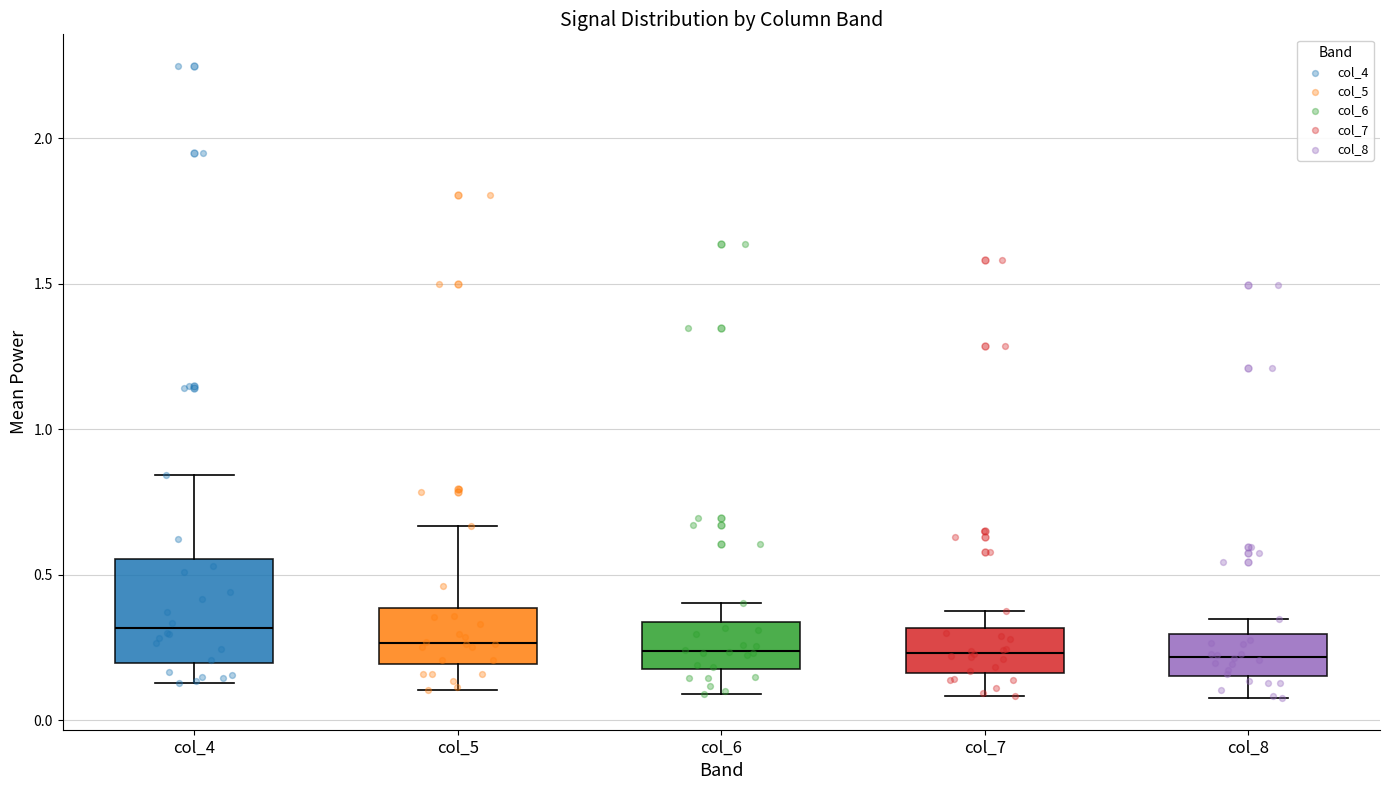

Which box's median line is the highest?

col_4